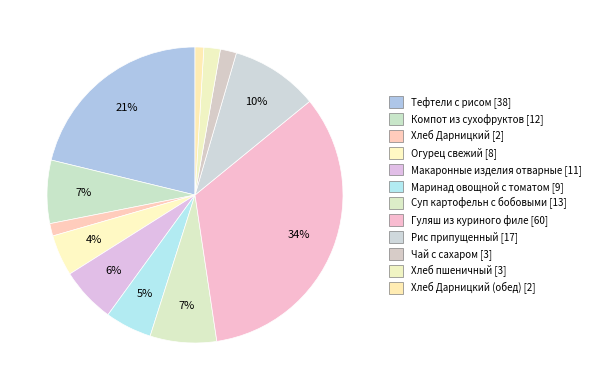

Count the number of slices in the pie.

12